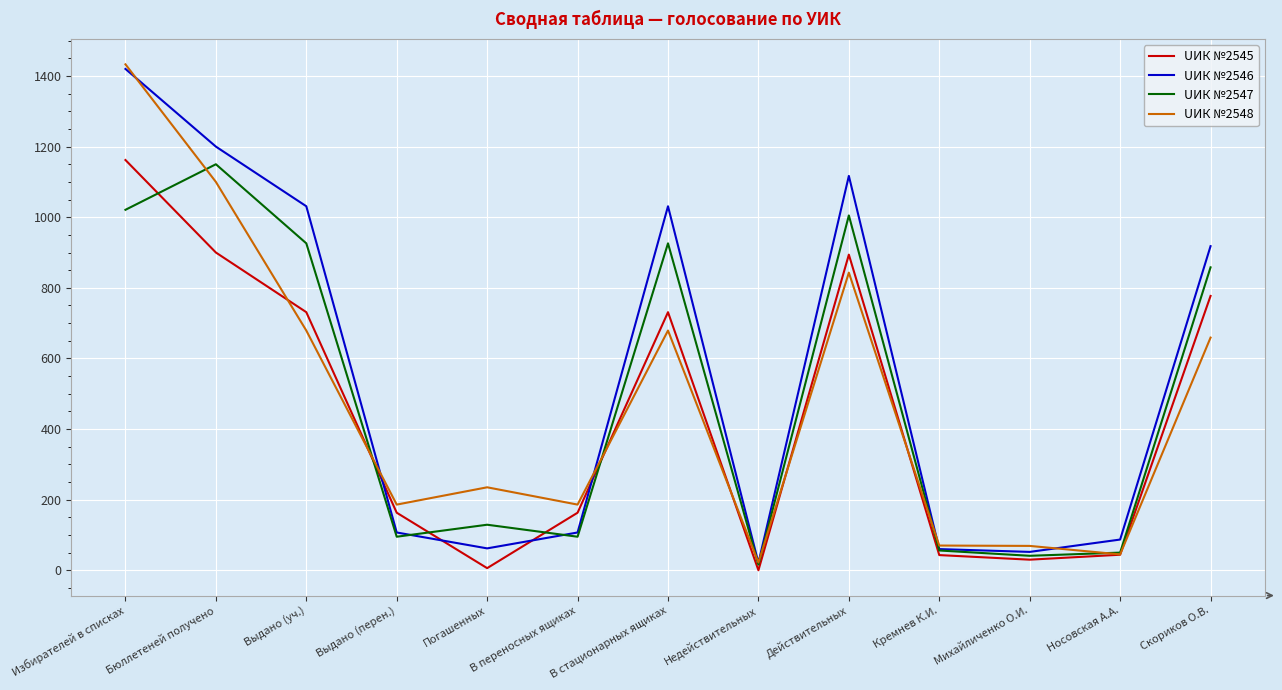

What is the difference between the highest and lowest values at Действительных?

274